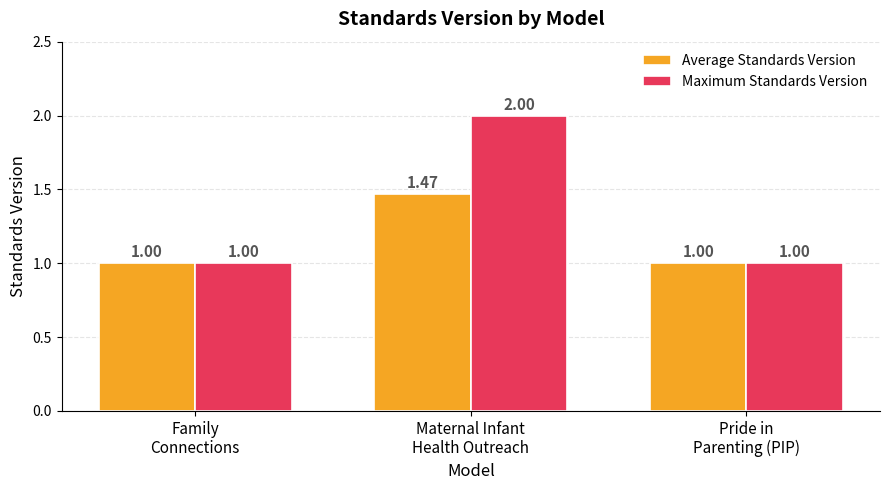

Count the number of categories in the chart.

3